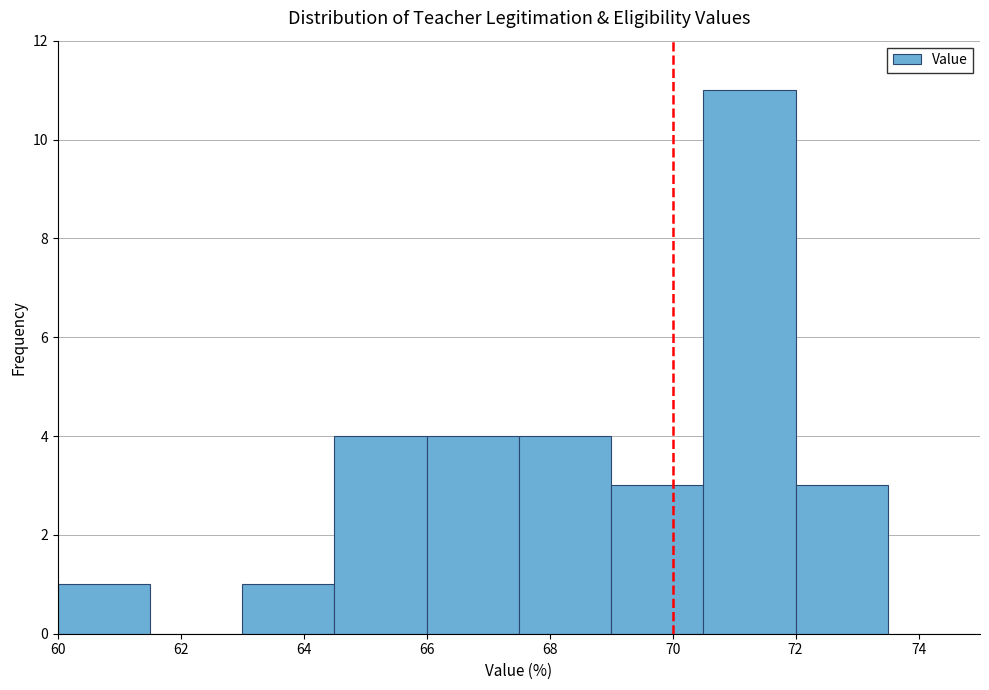

Reading left to right, transcribe this chart: for each bar, give the range it covers on the x-axis and its height. Neither the bar edges nor the heights are printed on the chart, so give them approximately, as read against the axes.

60.0 to 61.5: 1
61.5 to 63.0: 0
63.0 to 64.5: 1
64.5 to 66.0: 4
66.0 to 67.5: 4
67.5 to 69.0: 4
69.0 to 70.5: 3
70.5 to 72.0: 11
72.0 to 73.5: 3
73.5 to 75.0: 0